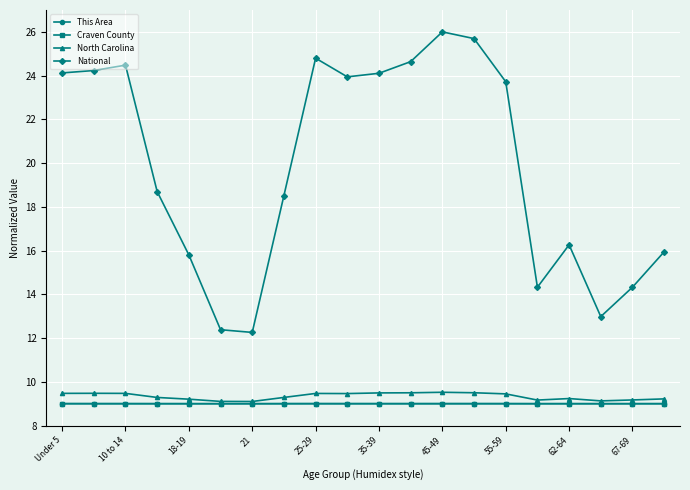

What is the value of the National point at the 16th from the left?

14.3